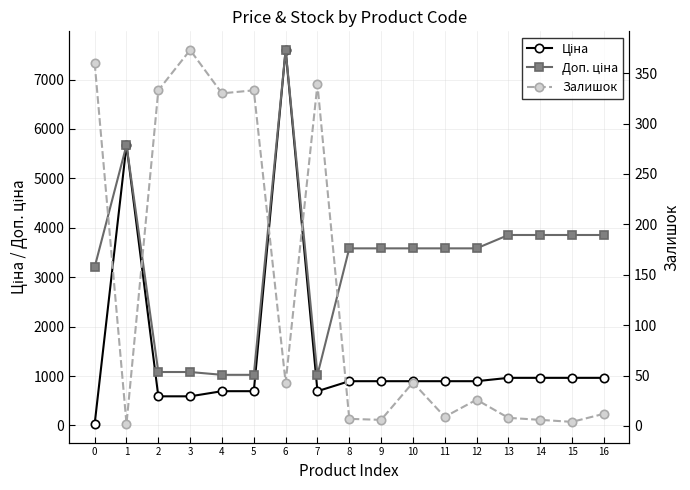

Rank the series by their average value, from lowest to highest.

Залишок, Ціна, Доп. ціна